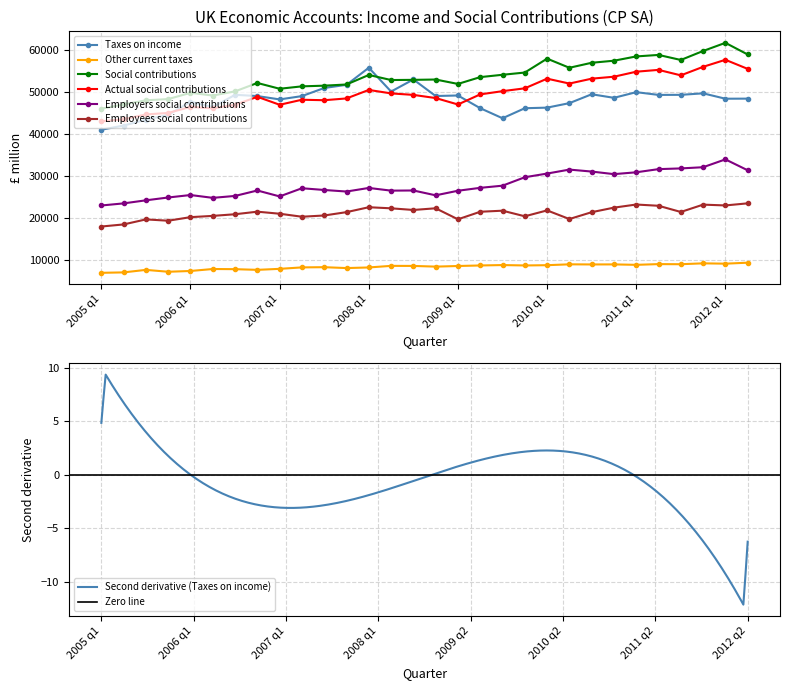

What is the minimum value shown in the chart?

7000